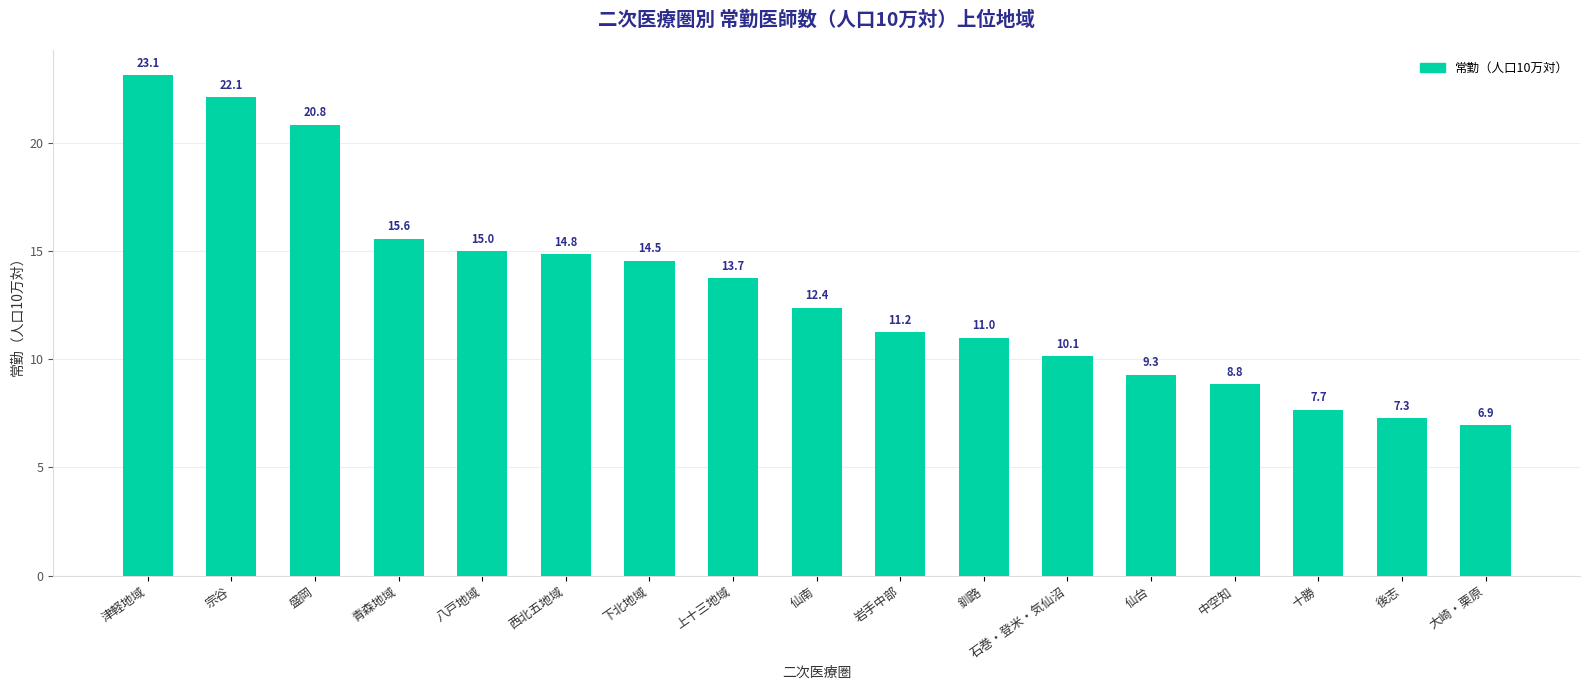

At which category does the chart reach its minimum across all series?

大崎・栗原